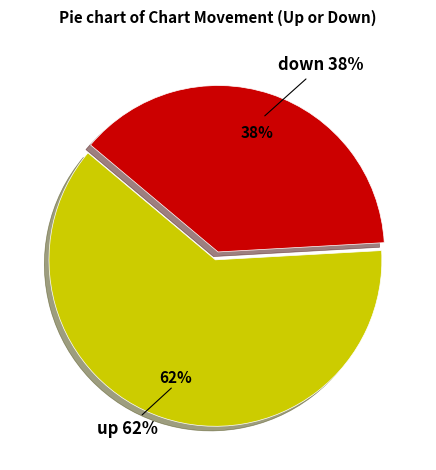

To the nearest percent, what is the combined percentage of up and down?

100%